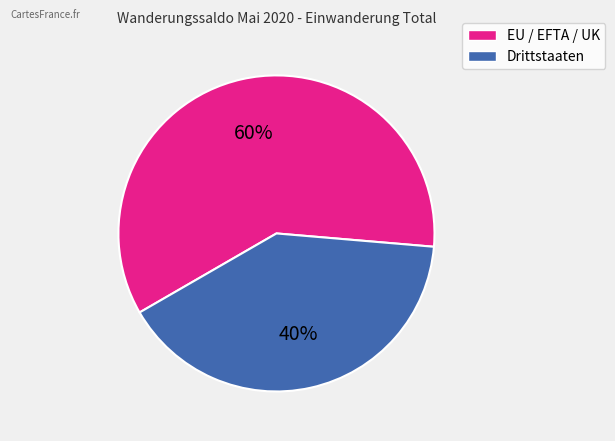

Is the sum of EU / EFTA / UK and Drittstaaten greater than half?

Yes